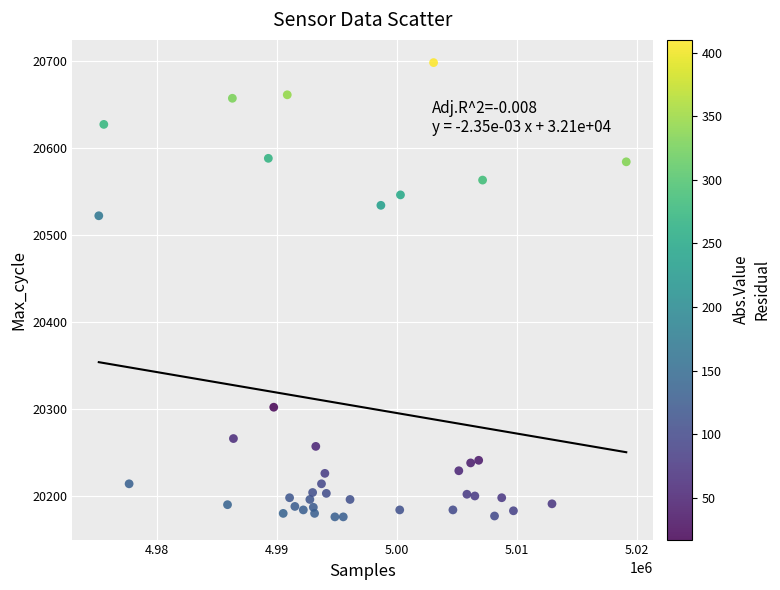

What Y value in the scatter plot is closest to 20437?

20522